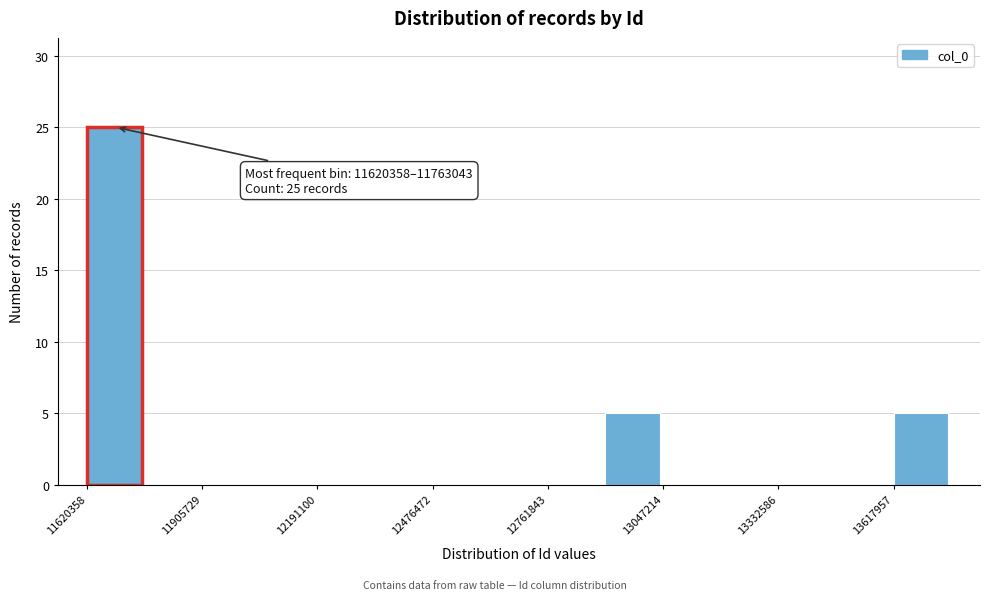

Around what value on the x-axis is the tallest bar? Give the approximate position of its centre, as read against the axis.

11700000